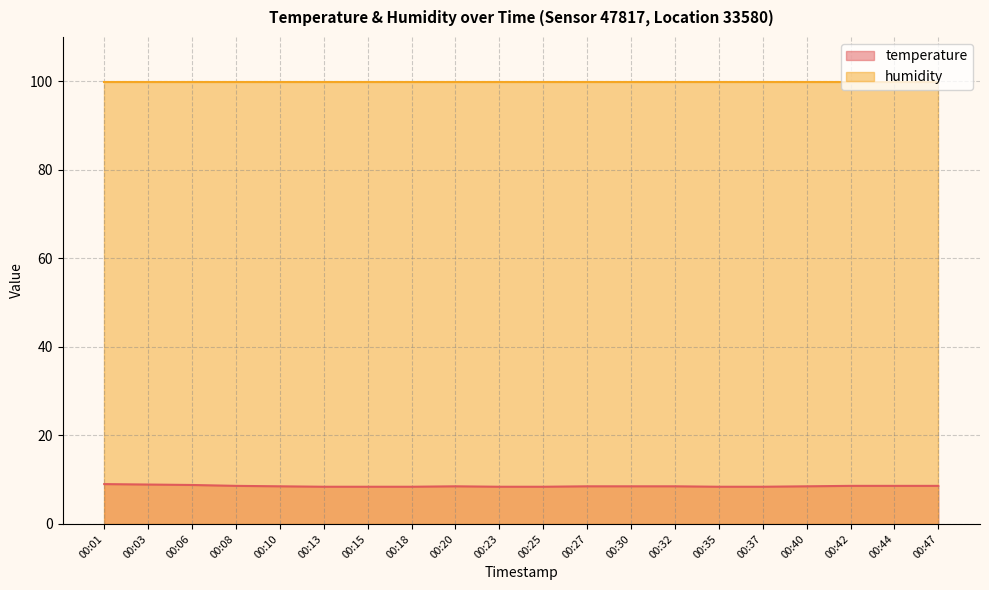

What is the smallest value displayed?

8.4